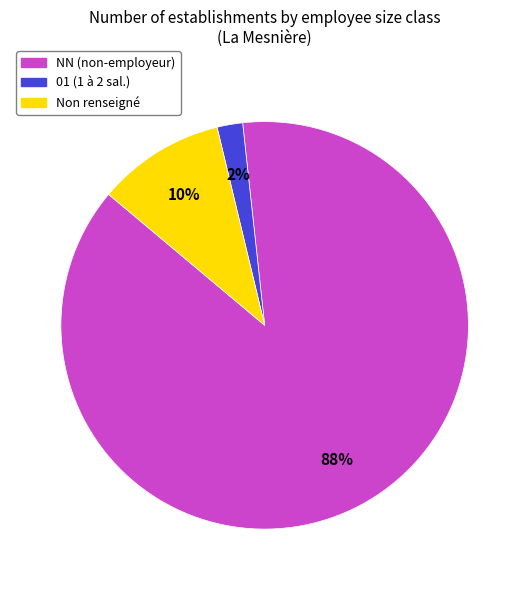

To the nearest percent, what is the difference between the largest and smallest slice percentages?

86%